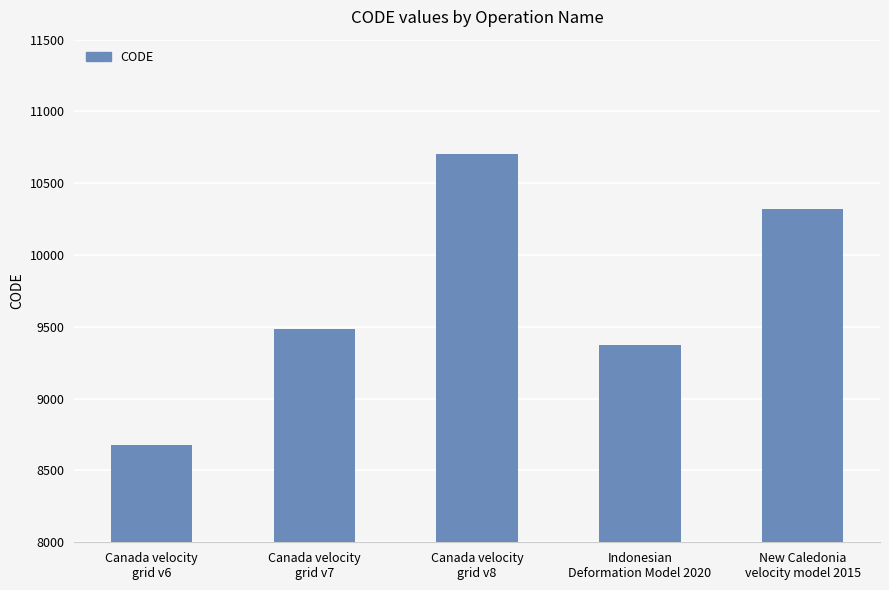

Are the bars horizontal?

No